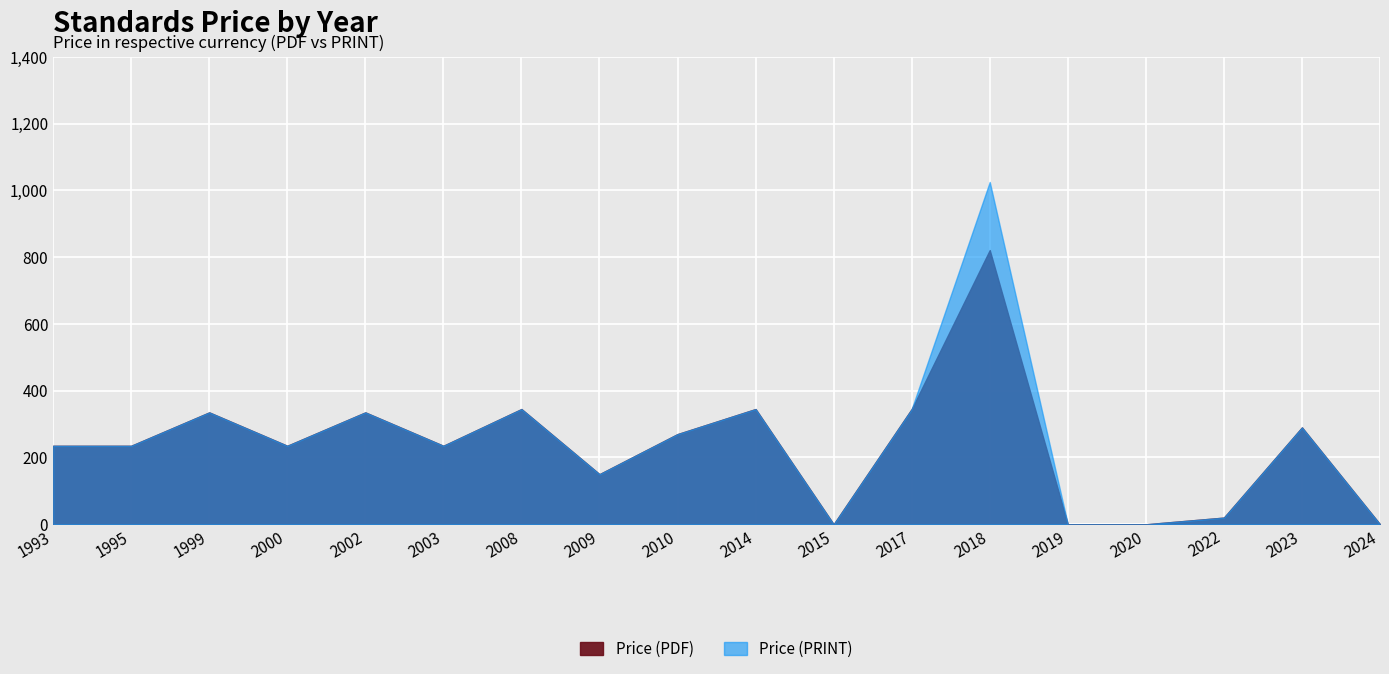

Rank the series by their average value, from lowest to highest.

Price (PDF), Price (PRINT)